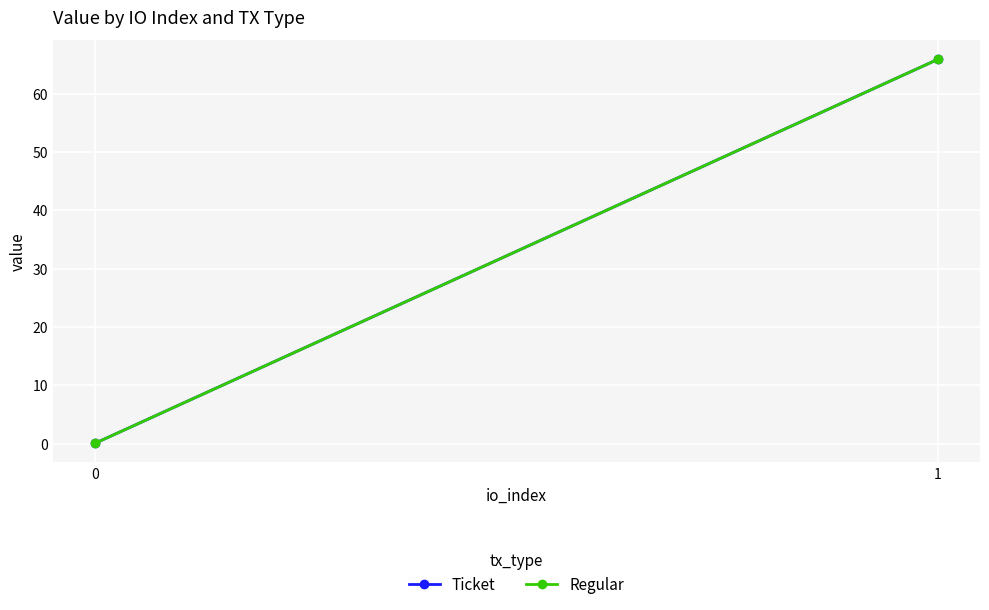

True or false: Ticket has a value of 0.1 at 0.

False